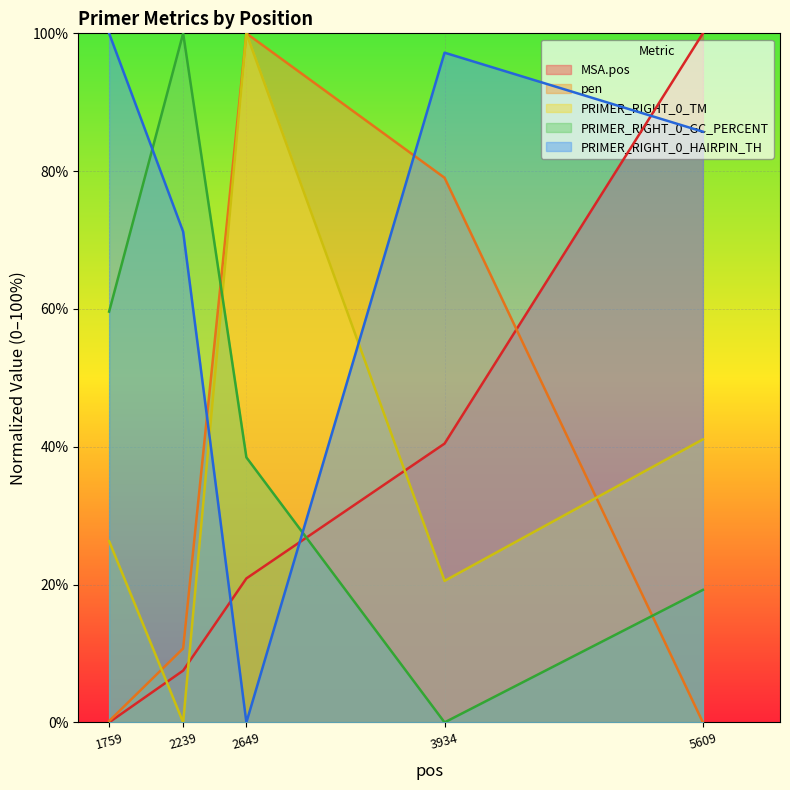

How many lines are shown in the chart?

5